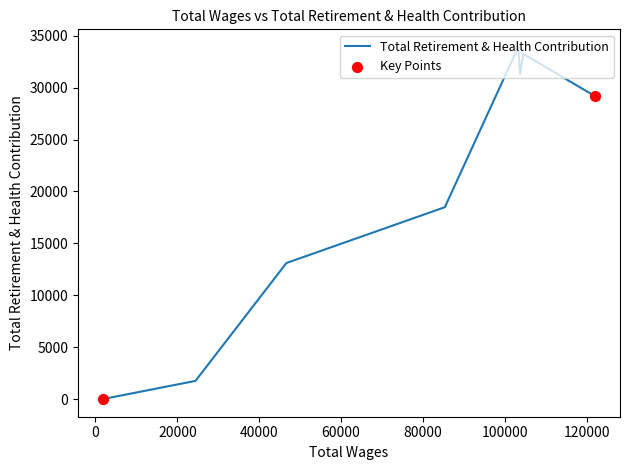

Which has a higher value, 122098.0 or 104508.0?

104508.0